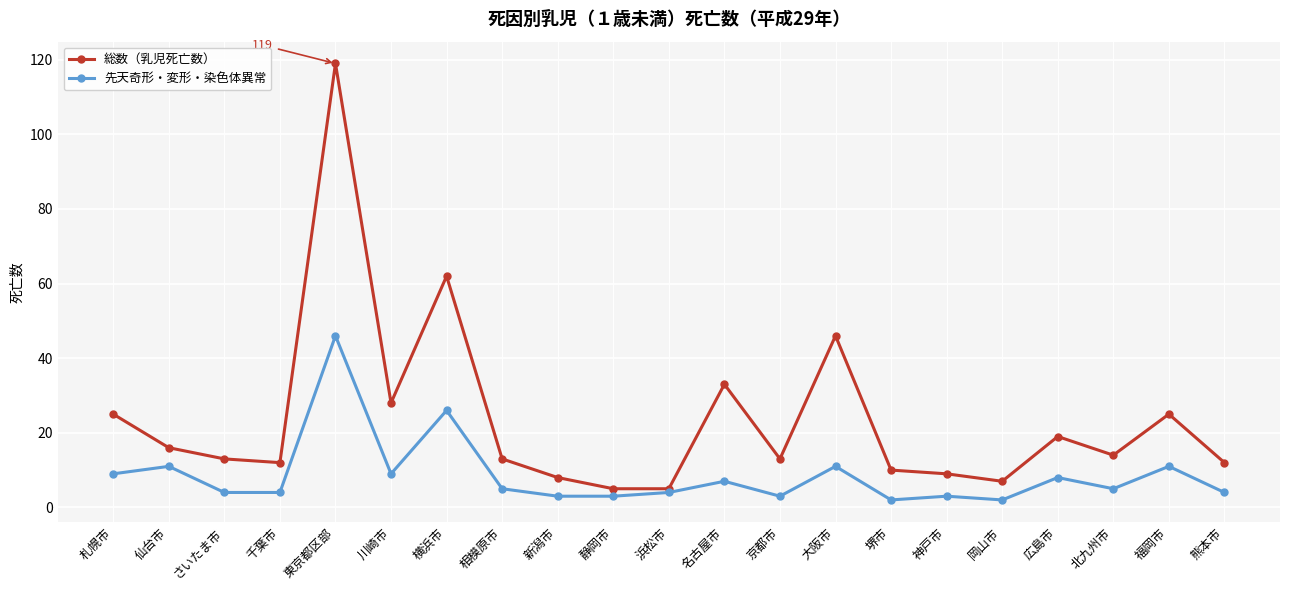

Count the number of data series in this chart.

2